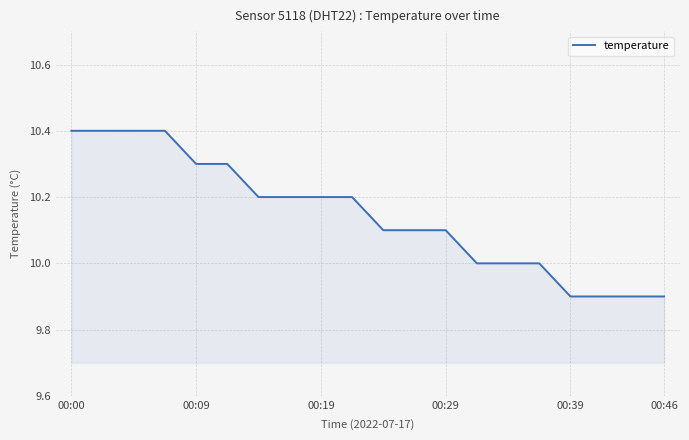

What is the difference between the maximum and minimum values?

0.5